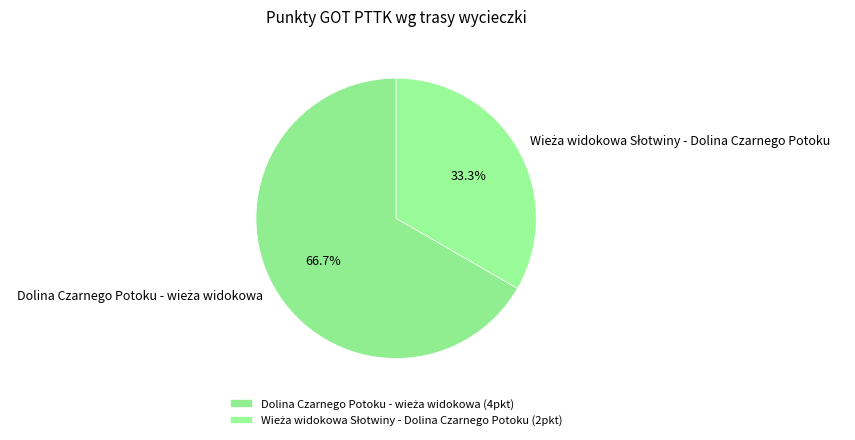

Does any single category account for the majority?

Yes